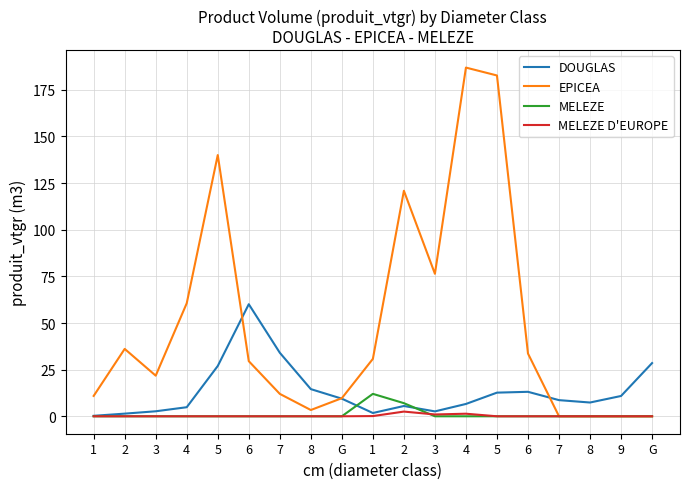

How many lines are shown in the chart?

4